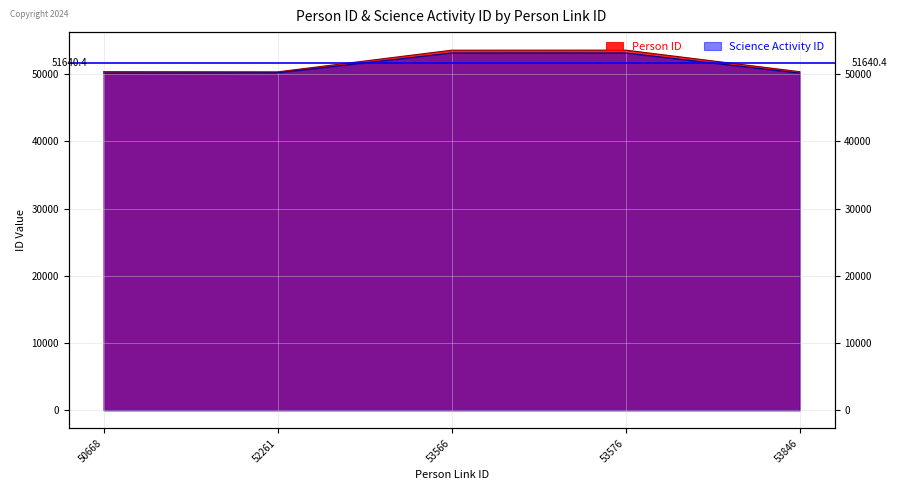

Does the chart display data point markers on the line(s)?

No